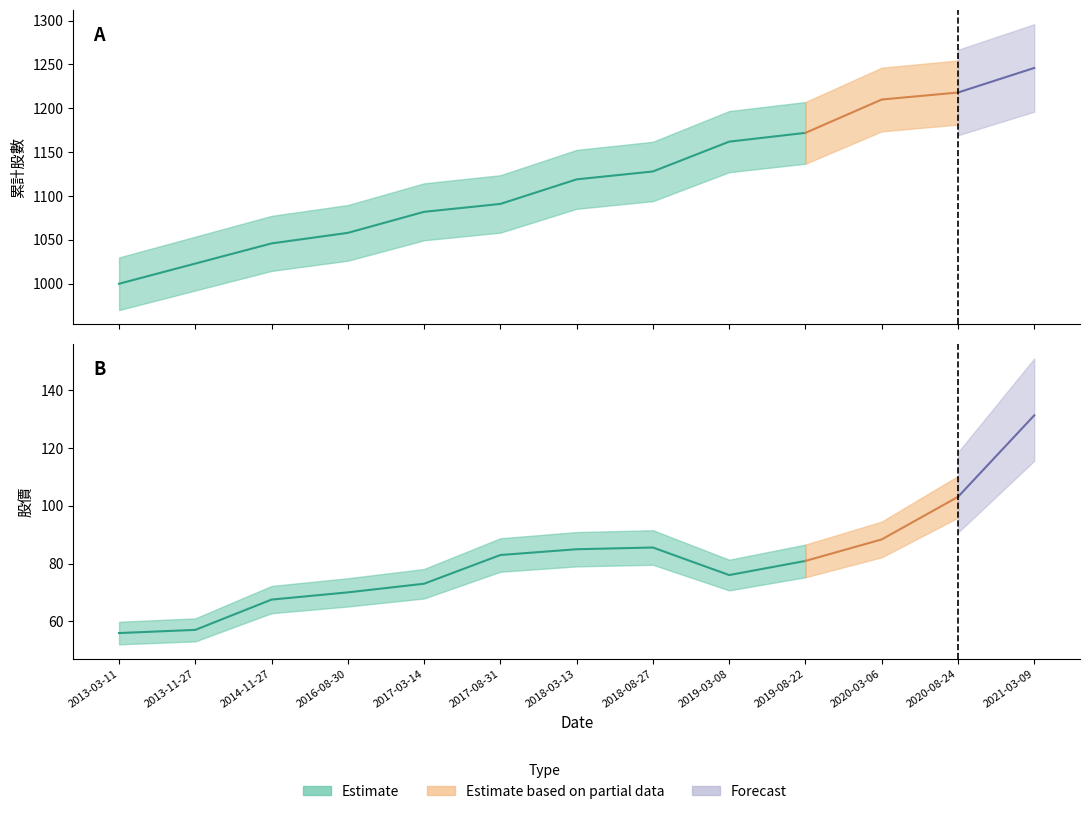

What is the sum of the 累計股數 (Estimate) values at 2013-11-27 and 2020-08-24?

2241.0